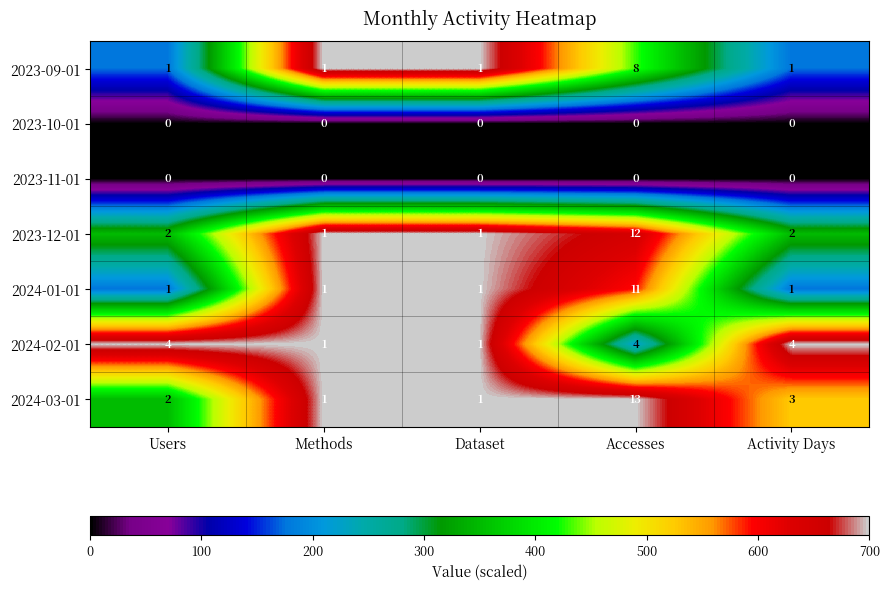

Which category has the highest value in the 2023-12-01 series?

Accesses